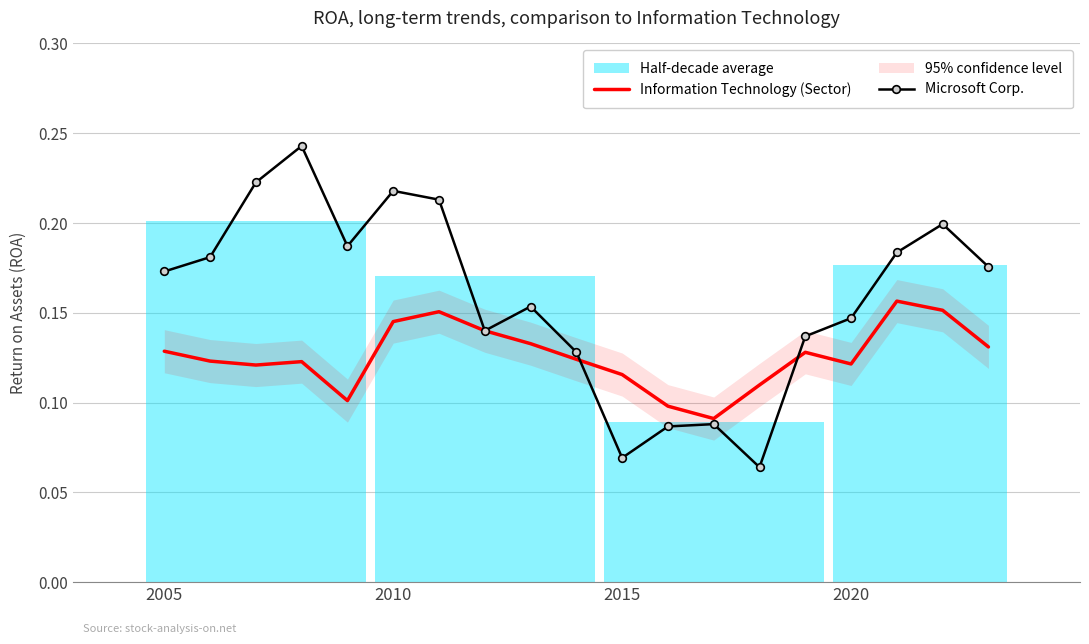

What is the sum of all Microsoft Corp. values?

3.0